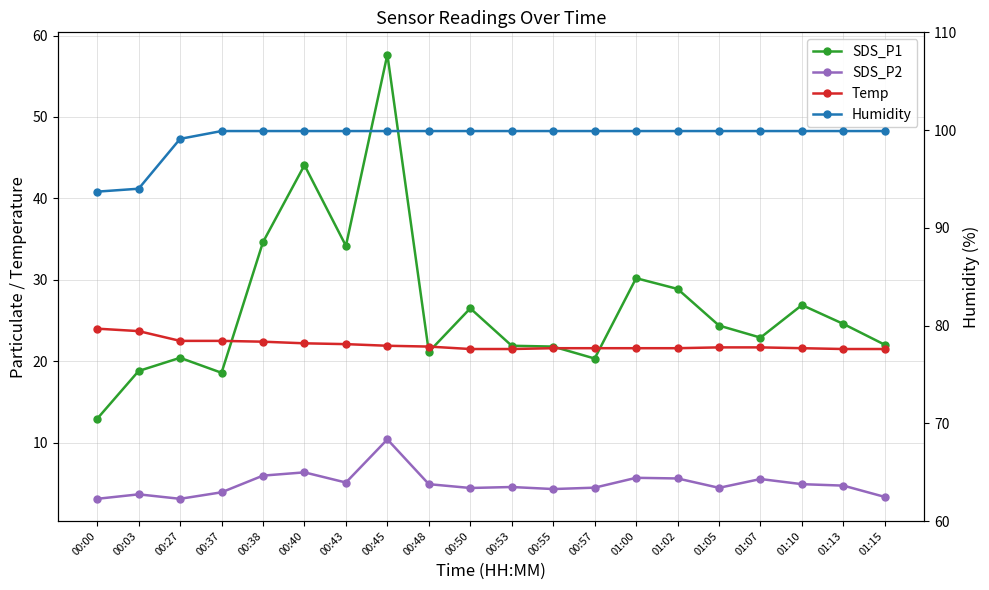

What is the spread (max minus min) of values at 00:03?

90.3